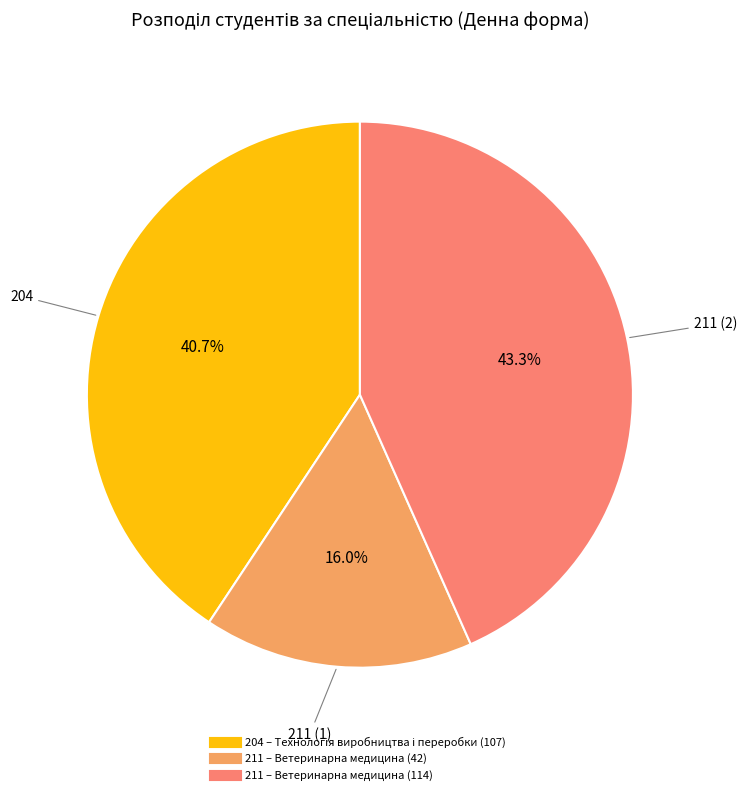

Count the number of slices in the pie.

3